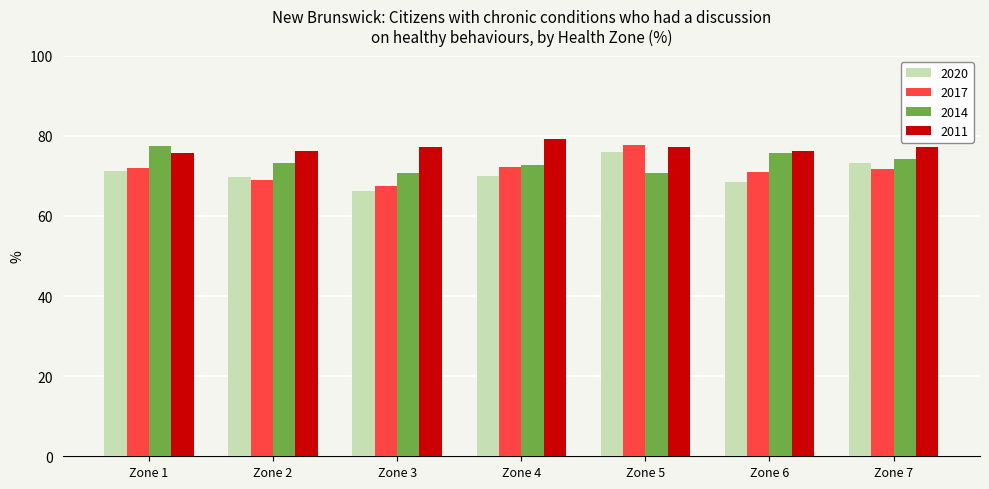

What value does the 2020 series have at Zone 2?

69.6